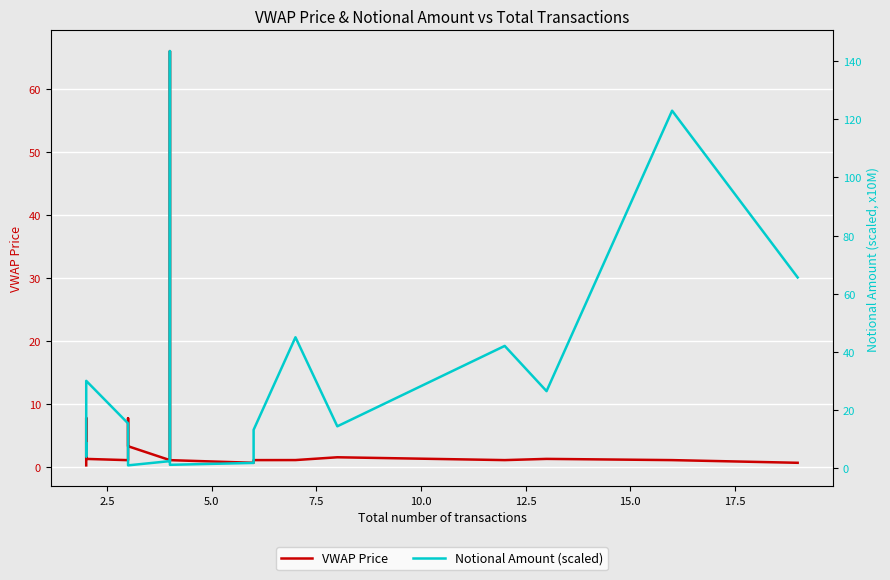

Is it true that VWAP Price equals 11.4 at 5.0?

False